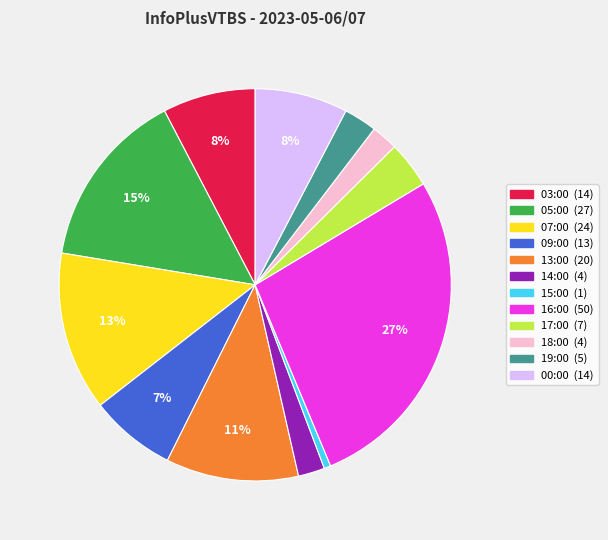

How many slices are in this pie chart?

12